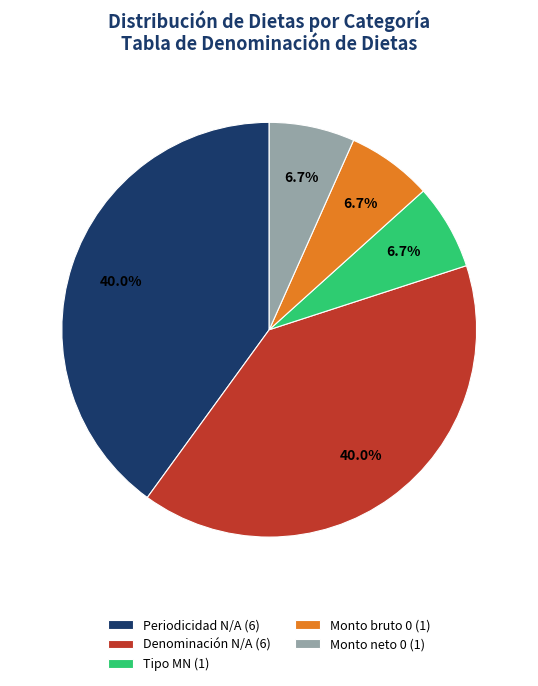

To the nearest percent, what is the average slice percentage?

20%